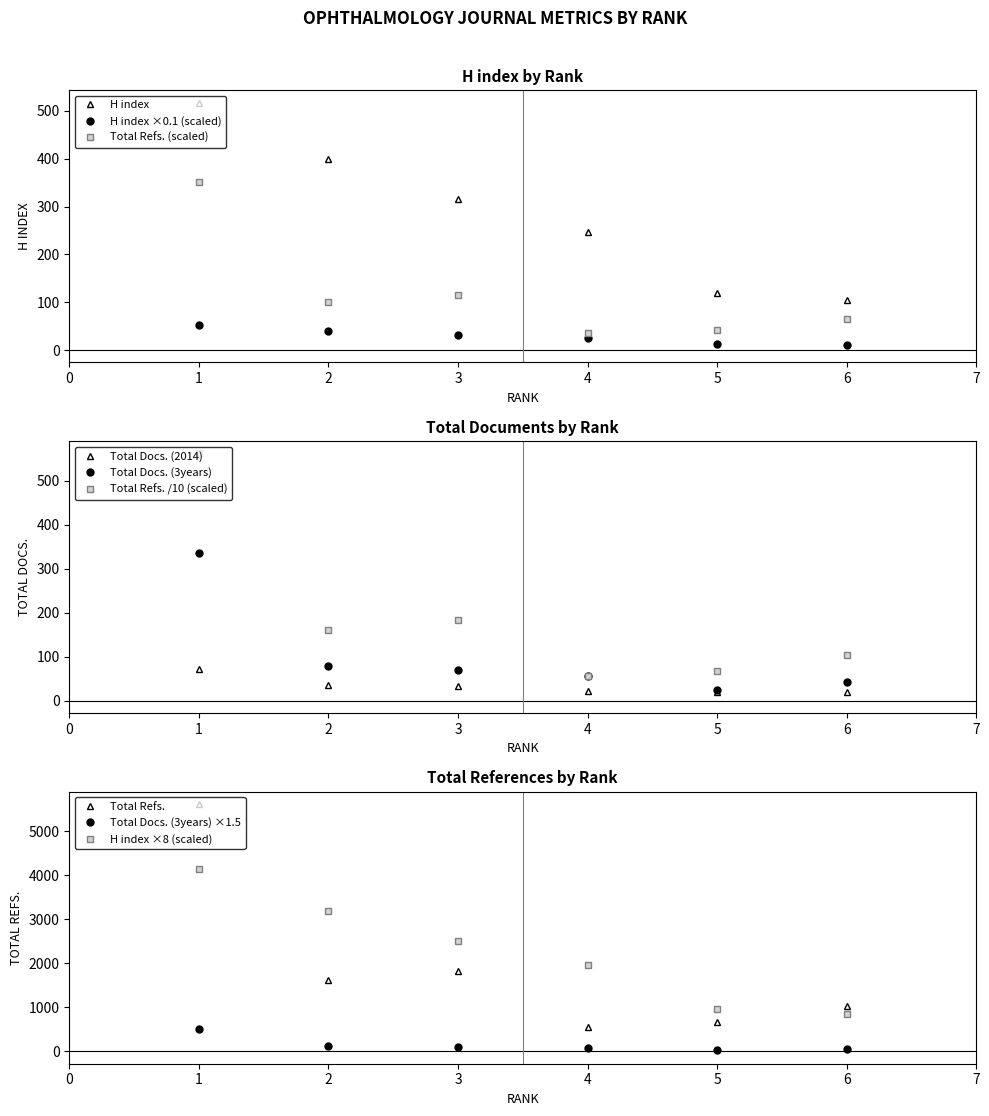

True or false: H index and H index ×0.1 (scaled) intersect in this chart.

False